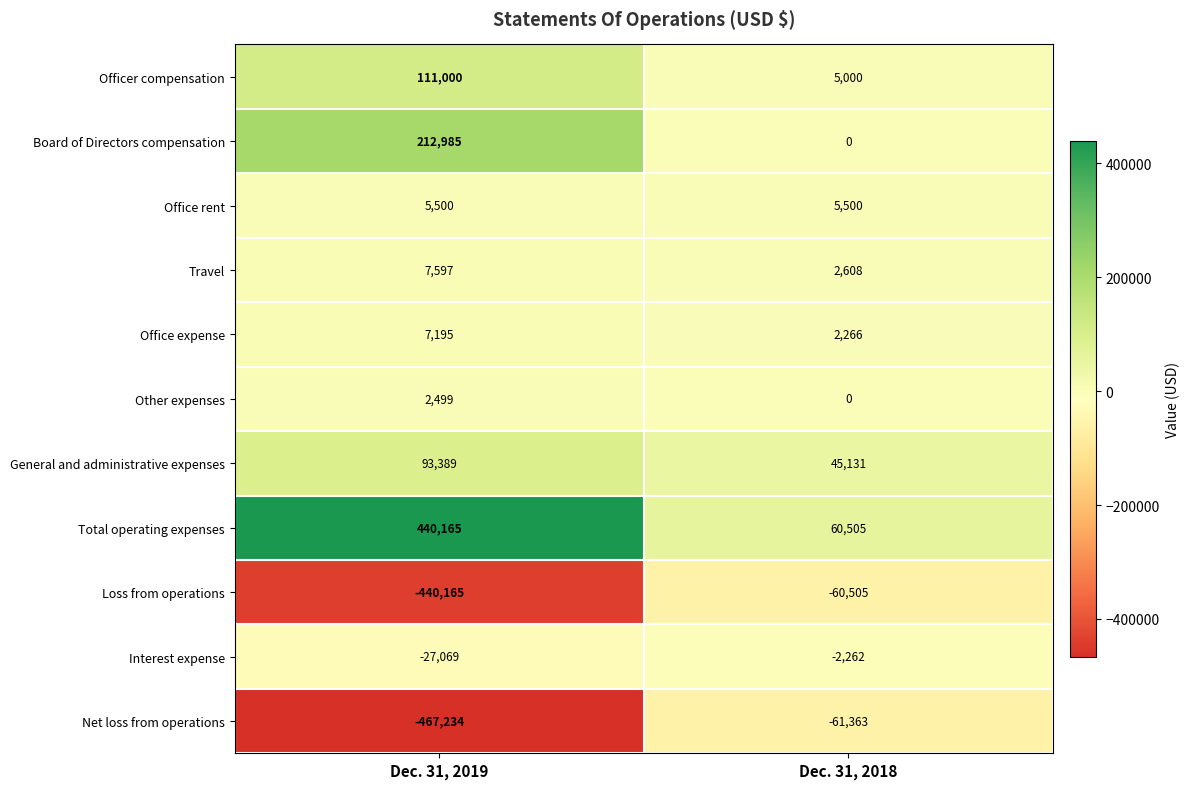

What is the difference between the Office expense values at Dec. 31, 2018 and Dec. 31, 2019?

4929